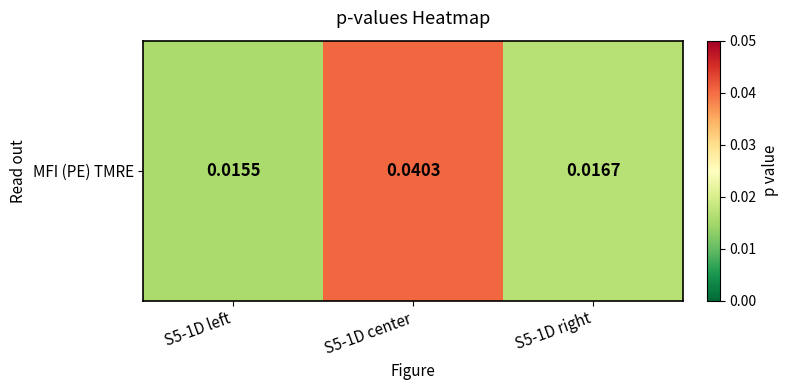

Reading left to right, transcribe all the data shown in this chart.

S5-1D left=0.0	S5-1D center=0.0	S5-1D right=0.0